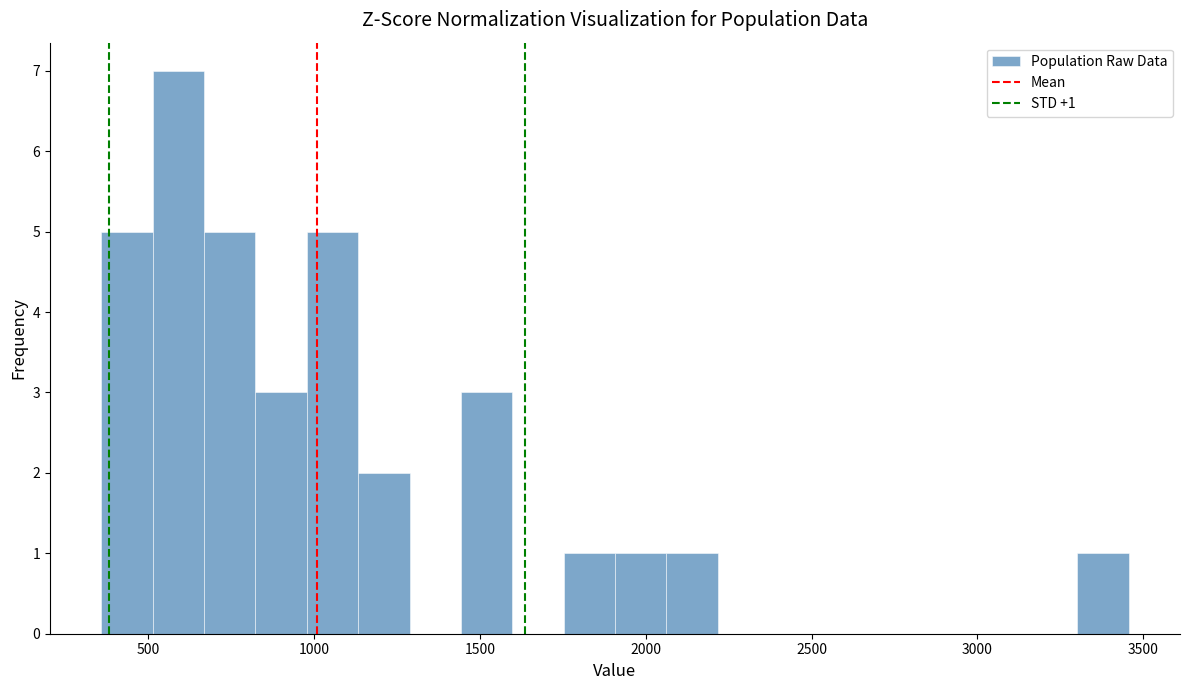

Around what value on the x-axis is the tallest bar? Give the approximate position of its centre, as read against the axis.

600